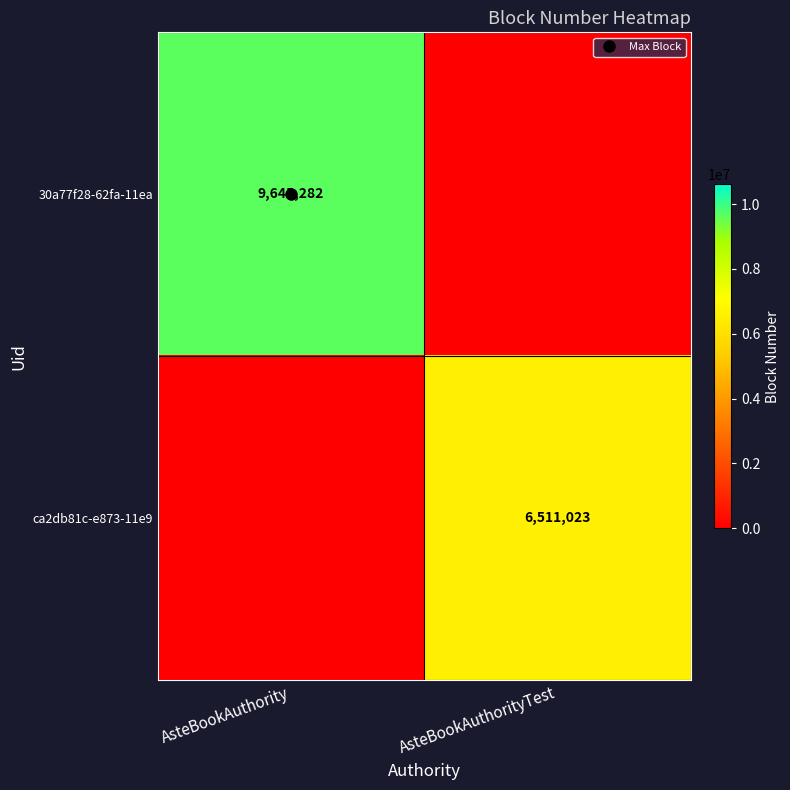

Rank the series by their average value, from lowest to highest.

ca2db81c-e873-11e9, 30a77f28-62fa-11ea